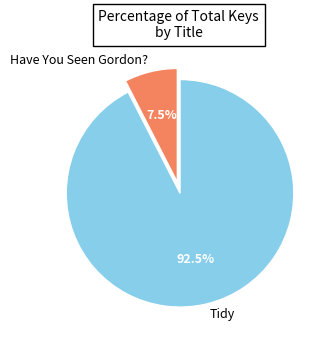

Which has a higher value, Have You Seen Gordon? or Tidy?

Tidy